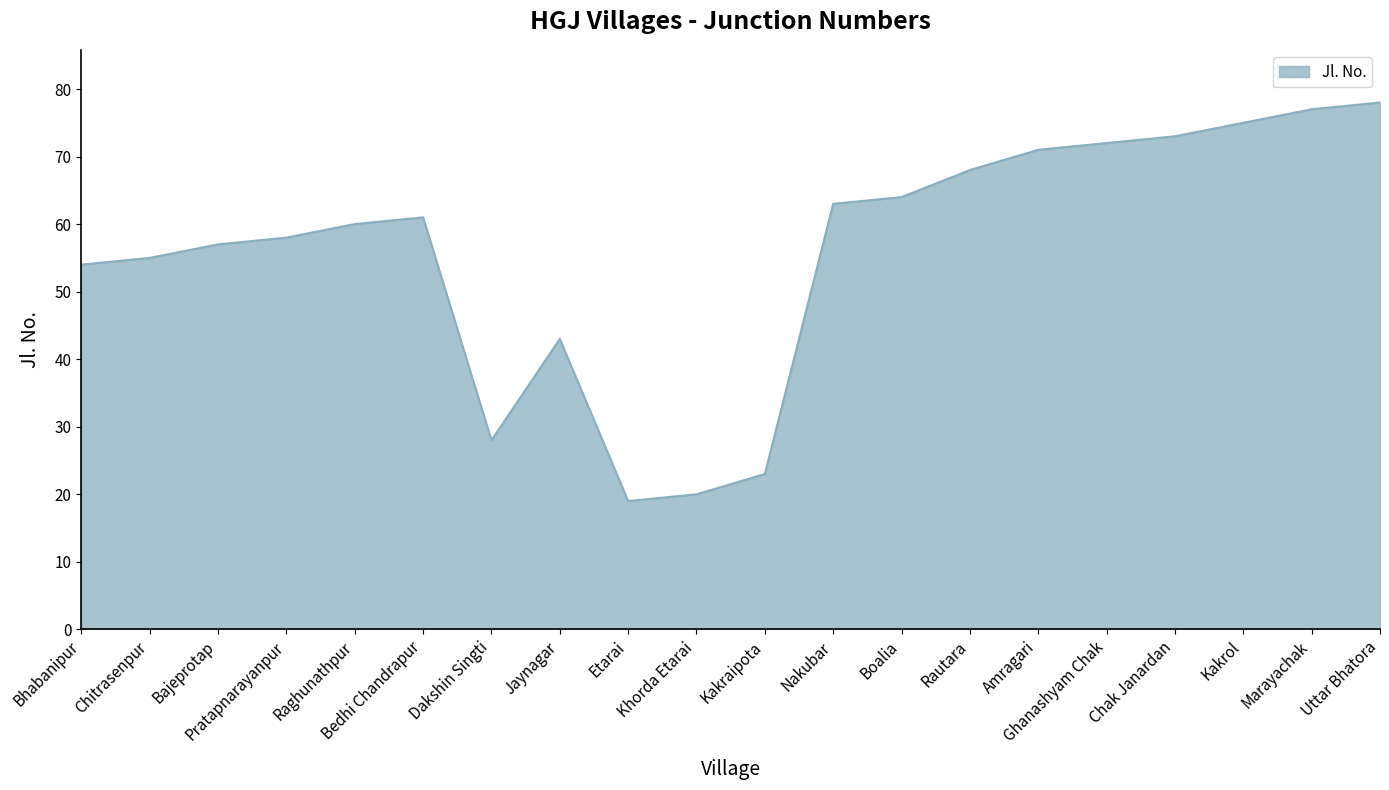

The value at Chak Janardan is 73. True or false?

True